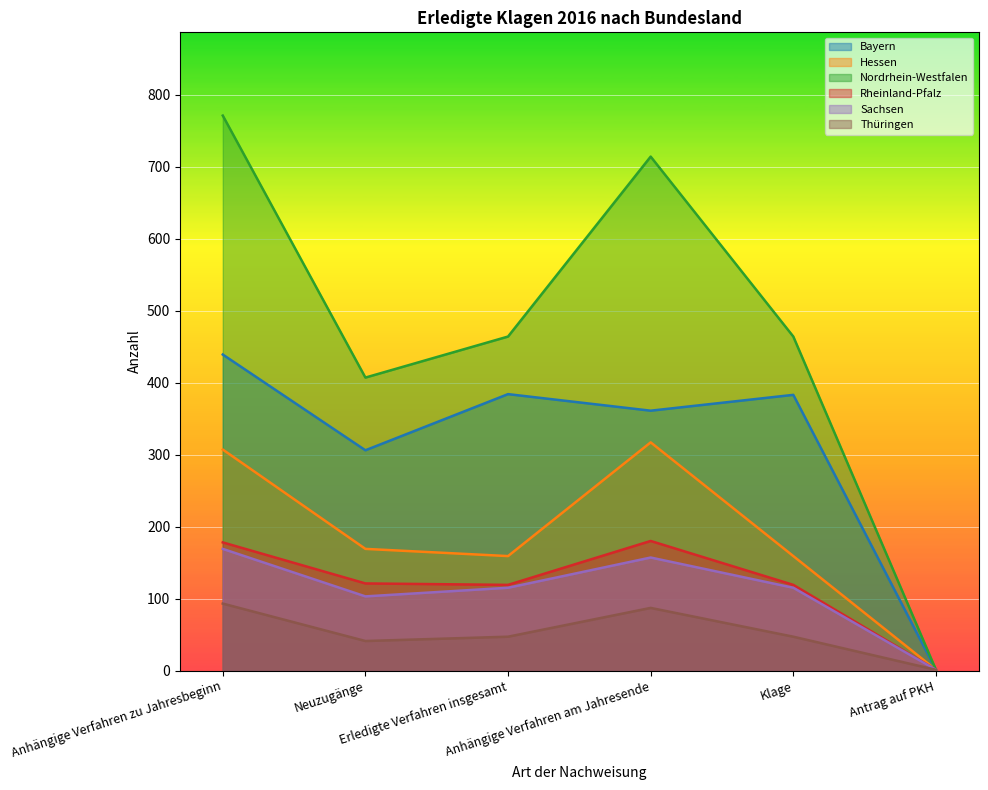

In Hessen, how many points are higher than both neighbors (excluding endpoints)?

1